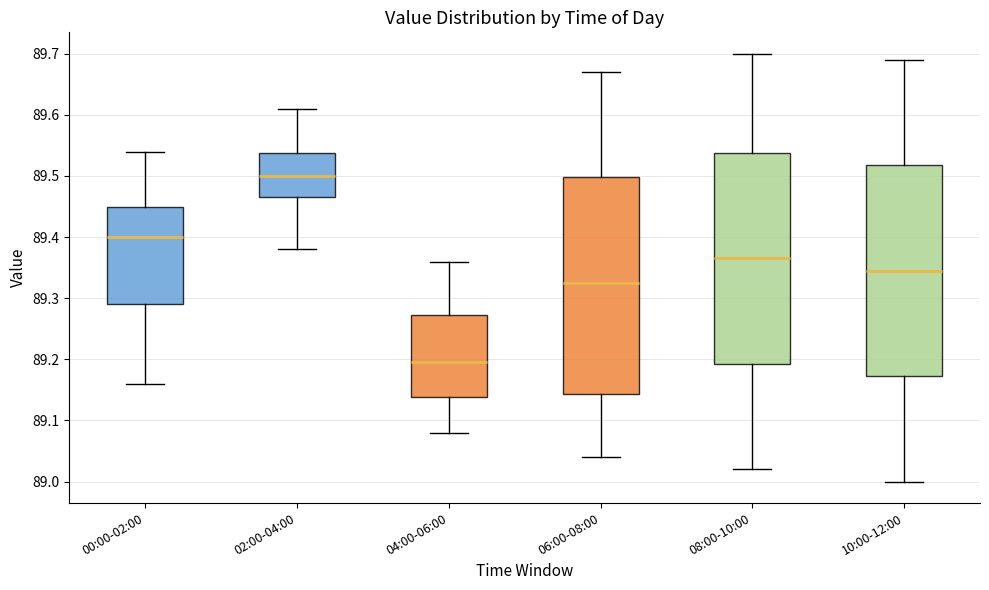

Which box's median line is the highest?

02:00-04:00